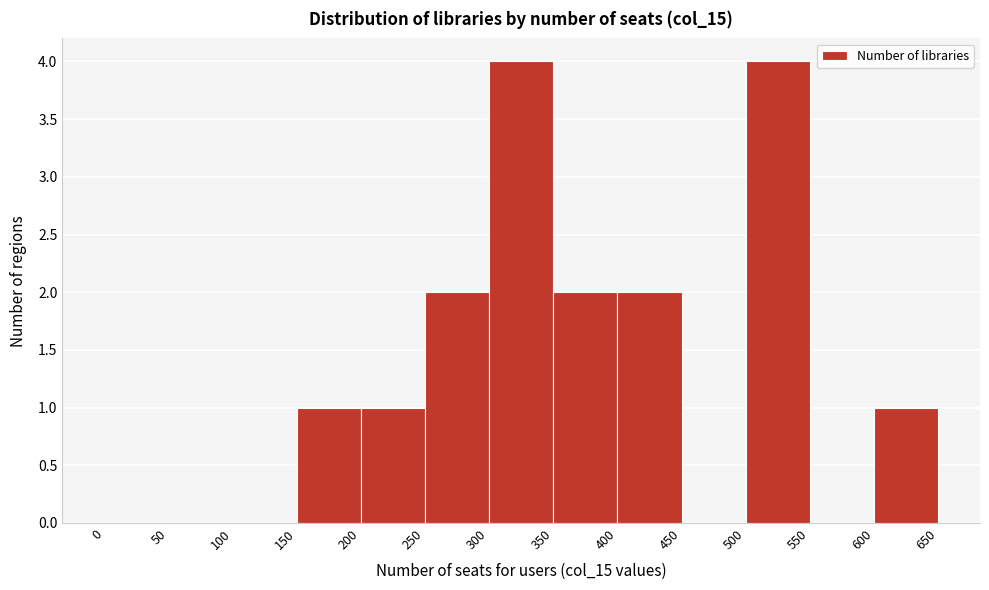

How tall is the bar that spans 300 to 350 on the x-axis? The values are not printed on the chart, so give them approximately, as read against the axis.

4